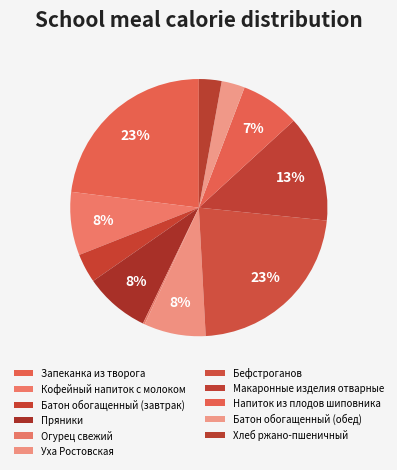

Which category has the smallest portion of the pie?

Огурец свежий